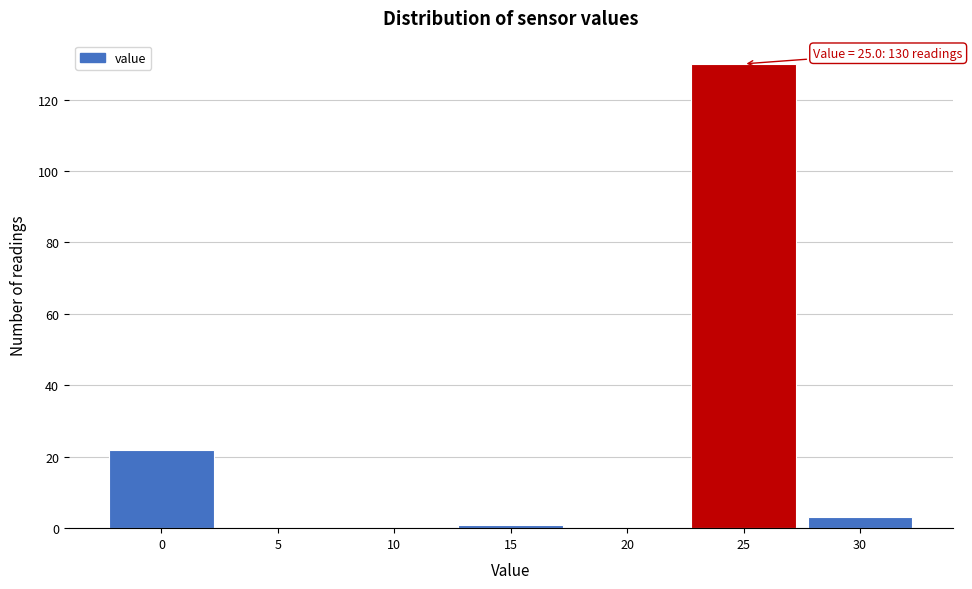

Over which range of the x-axis is the bar tallest?

22.5 to 27.5